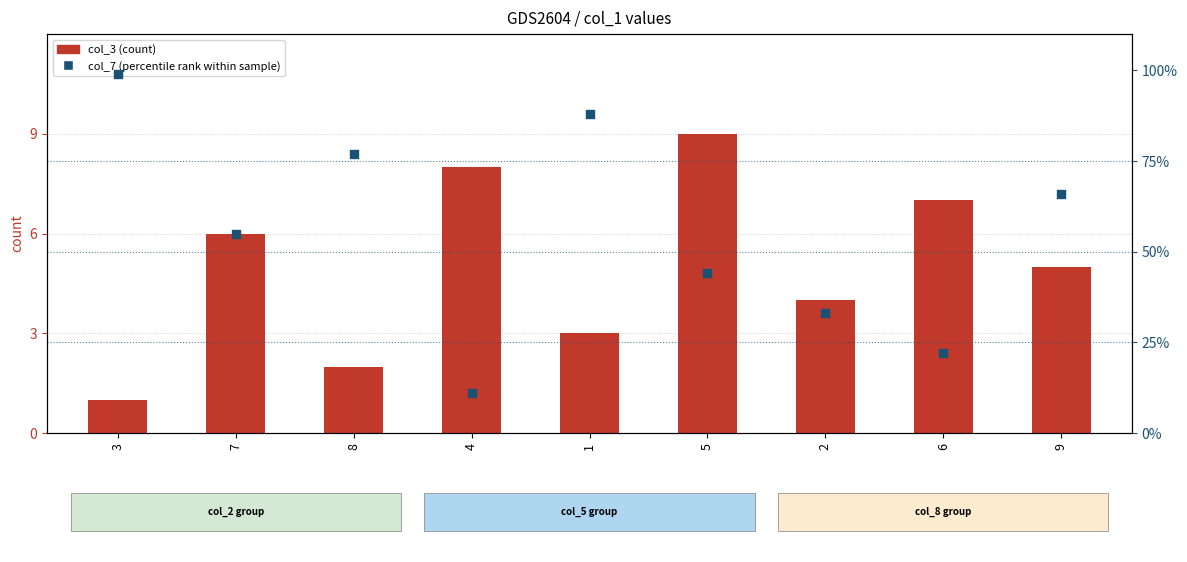

At which category is the sum across all series the highest?

3